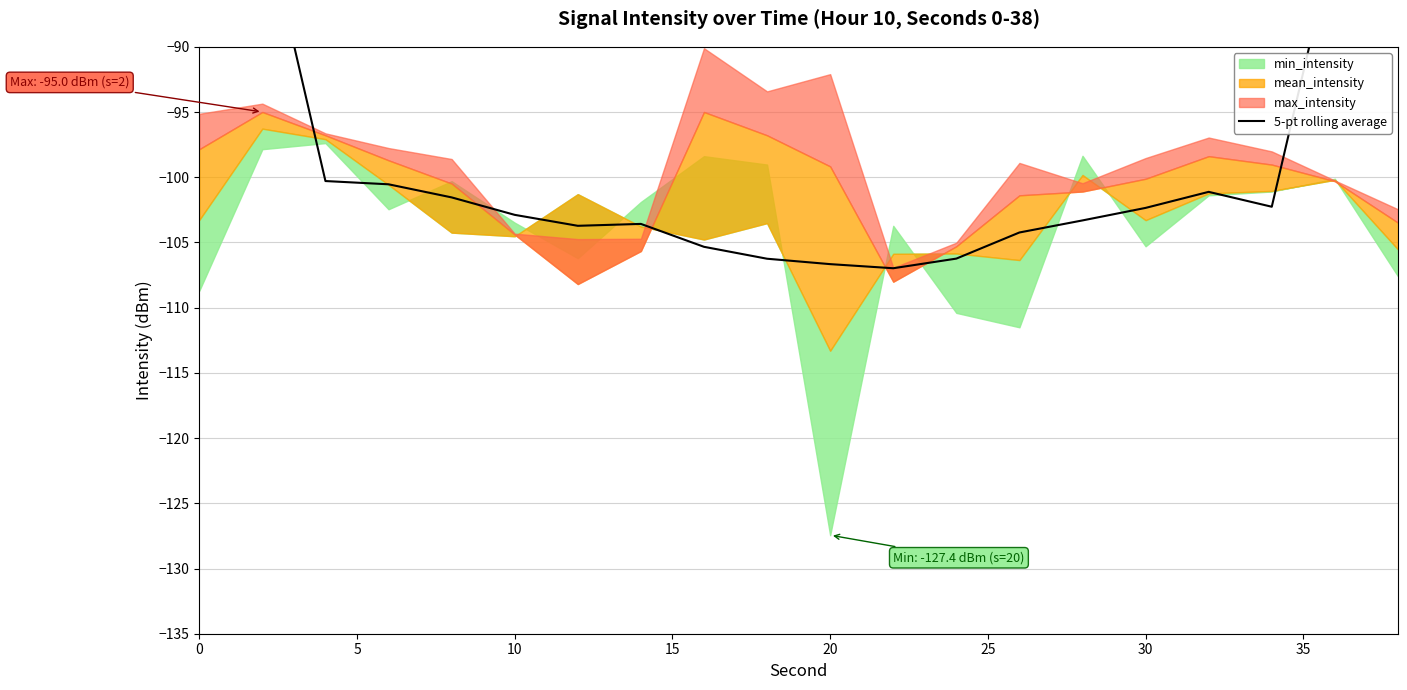

What is the difference between the maximum and minimum values?

47.7